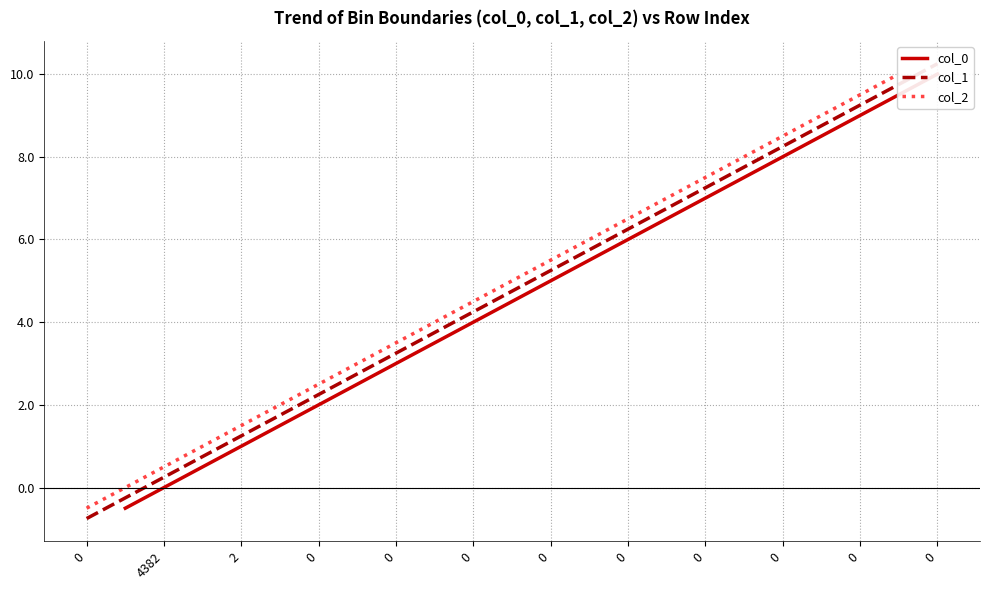

Rank the series by their average value, from lowest to highest.

col_0, col_1, col_2